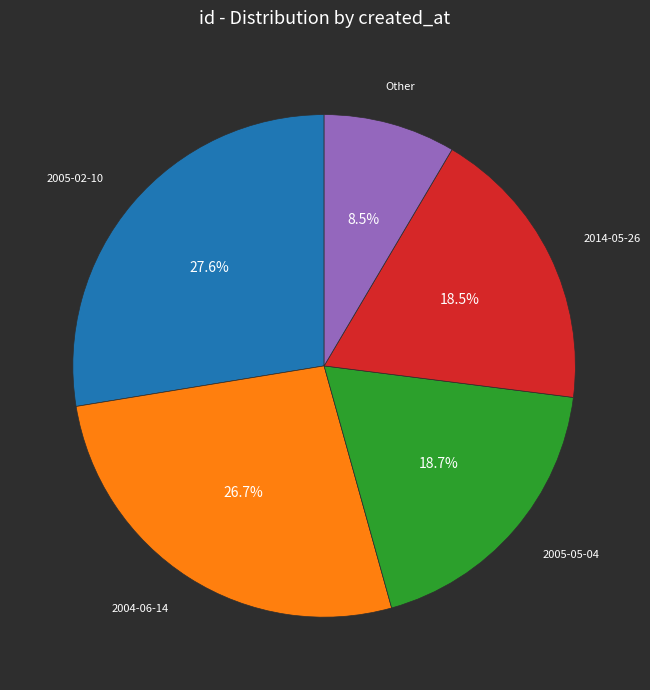

Does any single category account for the majority?

No